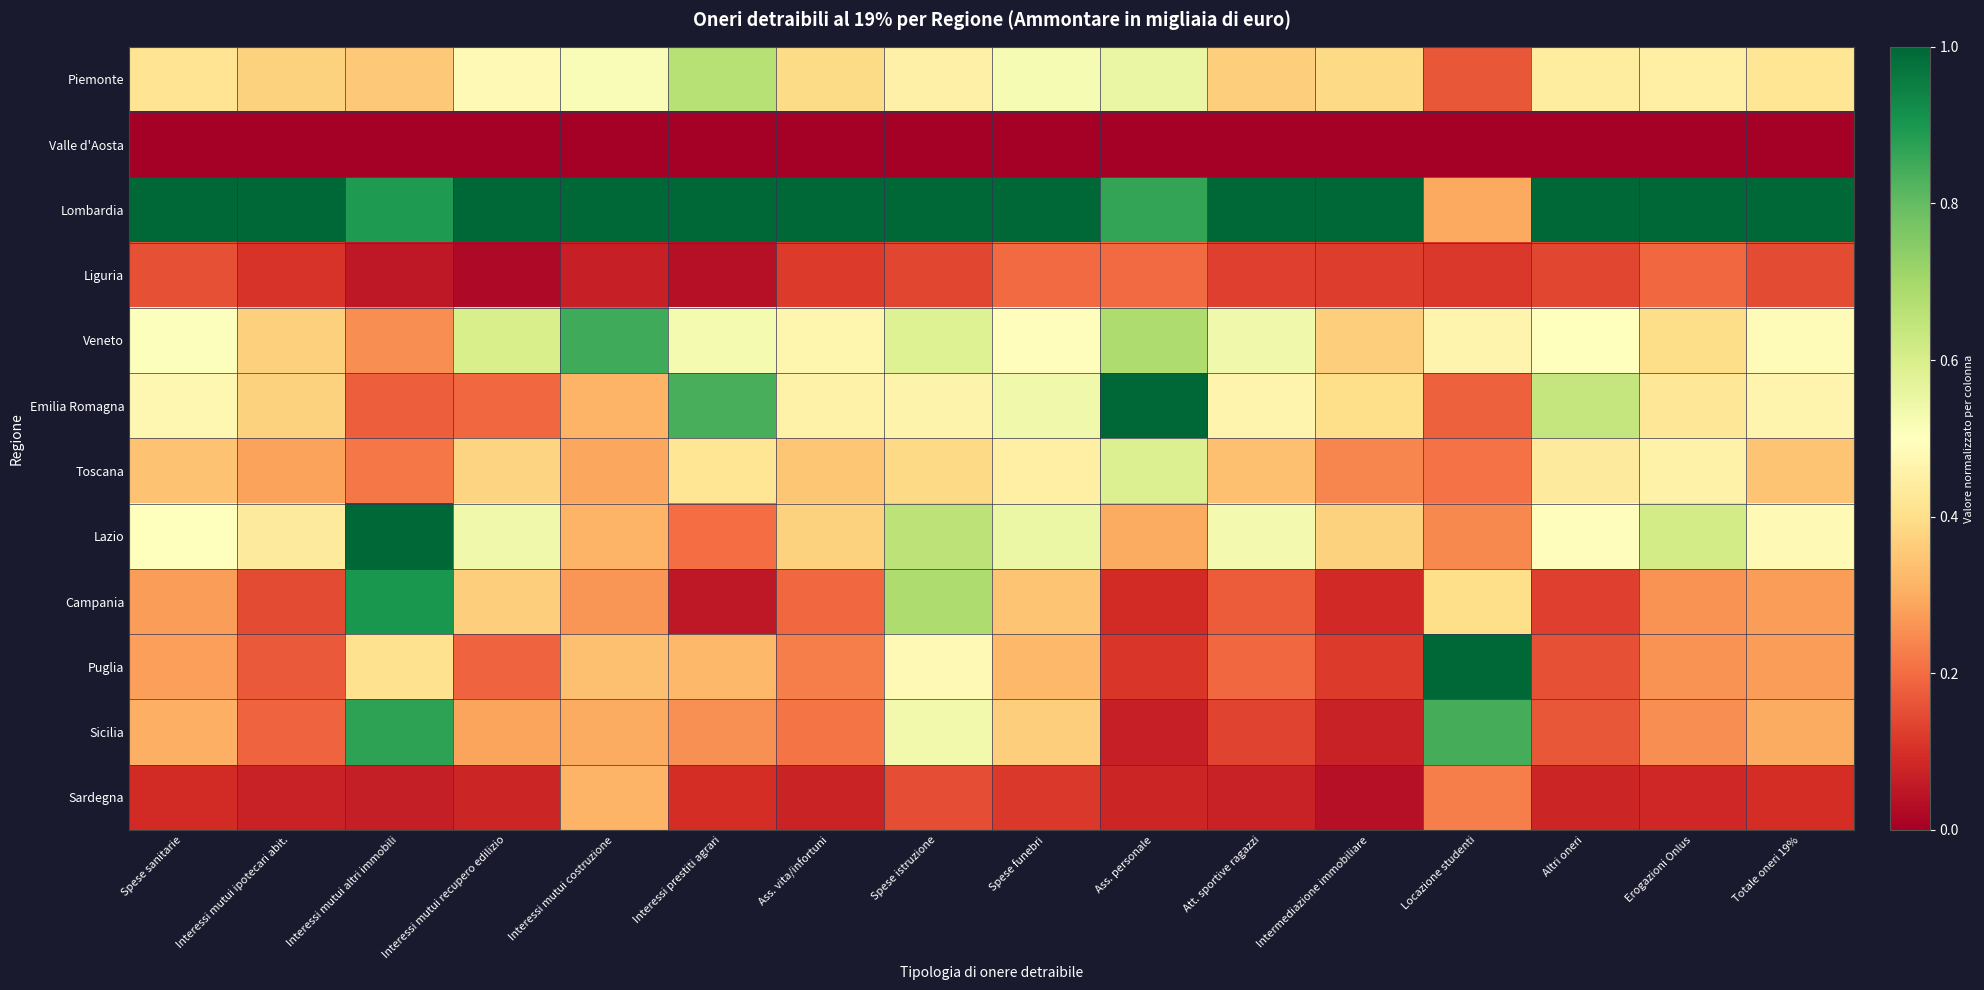

Reading left to right, list all the values displayed in this chart.

Piemonte: Spese sanitarie=0.4	Interessi mutui ipotecari abit.=0.4	Interessi mutui altri immobili=0.4	Interessi mutui recupero edilizio=0.5	Interessi mutui costruzione=0.5	Interessi prestiti agrari=0.7	Ass. vita/infortuni=0.4	Spese istruzione=0.5	Spese funebri=0.5	Ass. personale=0.6	Att. sportive ragazzi=0.4	Intermediazione immobiliare=0.4	Locazione studenti=0.2	Altri oneri=0.4	Erogazioni Onlus=0.5	Totale oneri 19%=0.4
Valle d'Aosta: Spese sanitarie=0.0	Interessi mutui ipotecari abit.=0.0	Interessi mutui altri immobili=0.0	Interessi mutui recupero edilizio=0.0	Interessi mutui costruzione=0.0	Interessi prestiti agrari=0.0	Ass. vita/infortuni=0.0	Spese istruzione=0.0	Spese funebri=0.0	Ass. personale=0.0	Att. sportive ragazzi=0.0	Intermediazione immobiliare=0.0	Locazione studenti=0.0	Altri oneri=0.0	Erogazioni Onlus=0.0	Totale oneri 19%=0.0
Lombardia: Spese sanitarie=1.0	Interessi mutui ipotecari abit.=1.0	Interessi mutui altri immobili=0.9	Interessi mutui recupero edilizio=1.0	Interessi mutui costruzione=1.0	Interessi prestiti agrari=1.0	Ass. vita/infortuni=1.0	Spese istruzione=1.0	Spese funebri=1.0	Ass. personale=0.9	Att. sportive ragazzi=1.0	Intermediazione immobiliare=1.0	Locazione studenti=0.3	Altri oneri=1.0	Erogazioni Onlus=1.0	Totale oneri 19%=1.0
Liguria: Spese sanitarie=0.2	Interessi mutui ipotecari abit.=0.1	Interessi mutui altri immobili=0.1	Interessi mutui recupero edilizio=0.0	Interessi mutui costruzione=0.1	Interessi prestiti agrari=0.0	Ass. vita/infortuni=0.1	Spese istruzione=0.1	Spese funebri=0.2	Ass. personale=0.2	Att. sportive ragazzi=0.1	Intermediazione immobiliare=0.1	Locazione studenti=0.1	Altri oneri=0.1	Erogazioni Onlus=0.2	Totale oneri 19%=0.1
Veneto: Spese sanitarie=0.5	Interessi mutui ipotecari abit.=0.4	Interessi mutui altri immobili=0.3	Interessi mutui recupero edilizio=0.6	Interessi mutui costruzione=0.8	Interessi prestiti agrari=0.5	Ass. vita/infortuni=0.5	Spese istruzione=0.6	Spese funebri=0.5	Ass. personale=0.7	Att. sportive ragazzi=0.5	Intermediazione immobiliare=0.4	Locazione studenti=0.5	Altri oneri=0.5	Erogazioni Onlus=0.4	Totale oneri 19%=0.5
Emilia Romagna: Spese sanitarie=0.5	Interessi mutui ipotecari abit.=0.4	Interessi mutui altri immobili=0.2	Interessi mutui recupero edilizio=0.2	Interessi mutui costruzione=0.3	Interessi prestiti agrari=0.8	Ass. vita/infortuni=0.5	Spese istruzione=0.5	Spese funebri=0.5	Ass. personale=1.0	Att. sportive ragazzi=0.5	Intermediazione immobiliare=0.4	Locazione studenti=0.2	Altri oneri=0.6	Erogazioni Onlus=0.4	Totale oneri 19%=0.5
Toscana: Spese sanitarie=0.3	Interessi mutui ipotecari abit.=0.3	Interessi mutui altri immobili=0.2	Interessi mutui recupero edilizio=0.4	Interessi mutui costruzione=0.3	Interessi prestiti agrari=0.4	Ass. vita/infortuni=0.3	Spese istruzione=0.4	Spese funebri=0.5	Ass. personale=0.6	Att. sportive ragazzi=0.3	Intermediazione immobiliare=0.2	Locazione studenti=0.2	Altri oneri=0.4	Erogazioni Onlus=0.5	Totale oneri 19%=0.3
Lazio: Spese sanitarie=0.5	Interessi mutui ipotecari abit.=0.4	Interessi mutui altri immobili=1.0	Interessi mutui recupero edilizio=0.5	Interessi mutui costruzione=0.3	Interessi prestiti agrari=0.2	Ass. vita/infortuni=0.4	Spese istruzione=0.7	Spese funebri=0.5	Ass. personale=0.3	Att. sportive ragazzi=0.5	Intermediazione immobiliare=0.4	Locazione studenti=0.2	Altri oneri=0.5	Erogazioni Onlus=0.6	Totale oneri 19%=0.5
Campania: Spese sanitarie=0.3	Interessi mutui ipotecari abit.=0.1	Interessi mutui altri immobili=0.9	Interessi mutui recupero edilizio=0.4	Interessi mutui costruzione=0.3	Interessi prestiti agrari=0.1	Ass. vita/infortuni=0.2	Spese istruzione=0.7	Spese funebri=0.3	Ass. personale=0.1	Att. sportive ragazzi=0.2	Intermediazione immobiliare=0.1	Locazione studenti=0.4	Altri oneri=0.1	Erogazioni Onlus=0.3	Totale oneri 19%=0.3
Puglia: Spese sanitarie=0.3	Interessi mutui ipotecari abit.=0.2	Interessi mutui altri immobili=0.4	Interessi mutui recupero edilizio=0.2	Interessi mutui costruzione=0.3	Interessi prestiti agrari=0.3	Ass. vita/infortuni=0.2	Spese istruzione=0.5	Spese funebri=0.3	Ass. personale=0.1	Att. sportive ragazzi=0.2	Intermediazione immobiliare=0.1	Locazione studenti=1.0	Altri oneri=0.2	Erogazioni Onlus=0.3	Totale oneri 19%=0.3
Sicilia: Spese sanitarie=0.3	Interessi mutui ipotecari abit.=0.2	Interessi mutui altri immobili=0.9	Interessi mutui recupero edilizio=0.3	Interessi mutui costruzione=0.3	Interessi prestiti agrari=0.3	Ass. vita/infortuni=0.2	Spese istruzione=0.5	Spese funebri=0.4	Ass. personale=0.1	Att. sportive ragazzi=0.1	Intermediazione immobiliare=0.1	Locazione studenti=0.8	Altri oneri=0.2	Erogazioni Onlus=0.3	Totale oneri 19%=0.3
Sardegna: Spese sanitarie=0.1	Interessi mutui ipotecari abit.=0.1	Interessi mutui altri immobili=0.1	Interessi mutui recupero edilizio=0.1	Interessi mutui costruzione=0.3	Interessi prestiti agrari=0.1	Ass. vita/infortuni=0.1	Spese istruzione=0.2	Spese funebri=0.1	Ass. personale=0.1	Att. sportive ragazzi=0.1	Intermediazione immobiliare=0.0	Locazione studenti=0.2	Altri oneri=0.1	Erogazioni Onlus=0.1	Totale oneri 19%=0.1